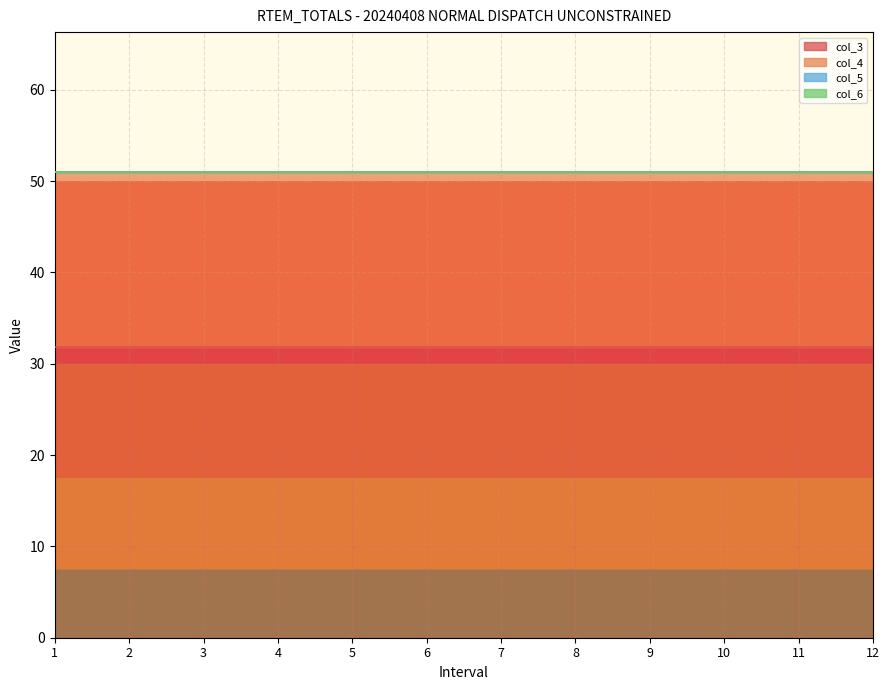

At which label does col_5 reach its peak?

1